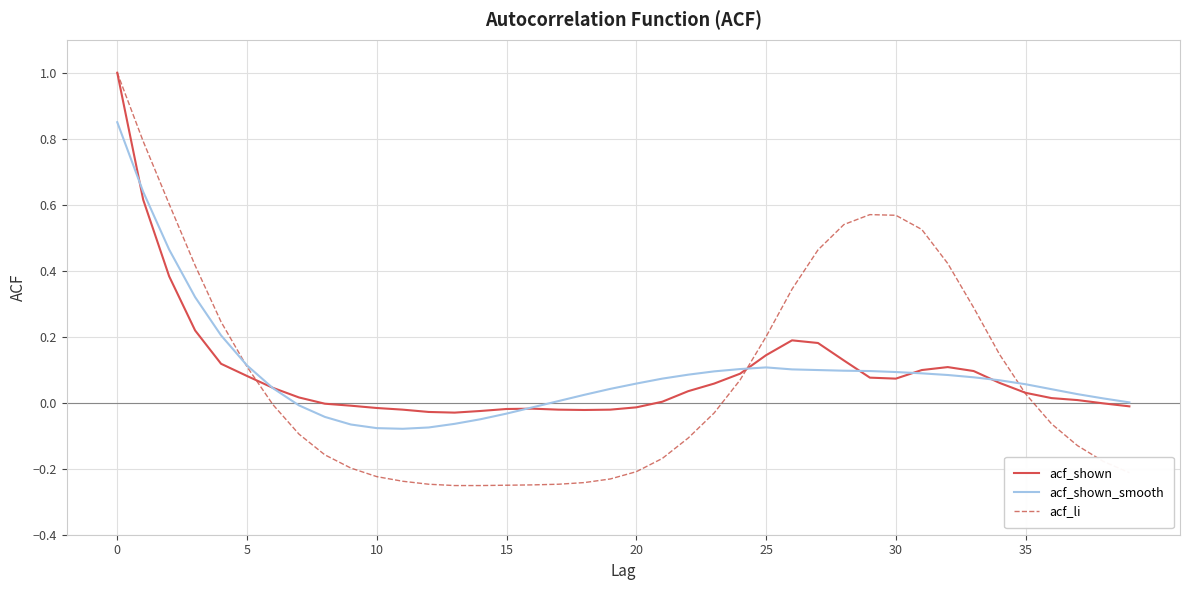

Which series has the widest spread of values?

acf_li